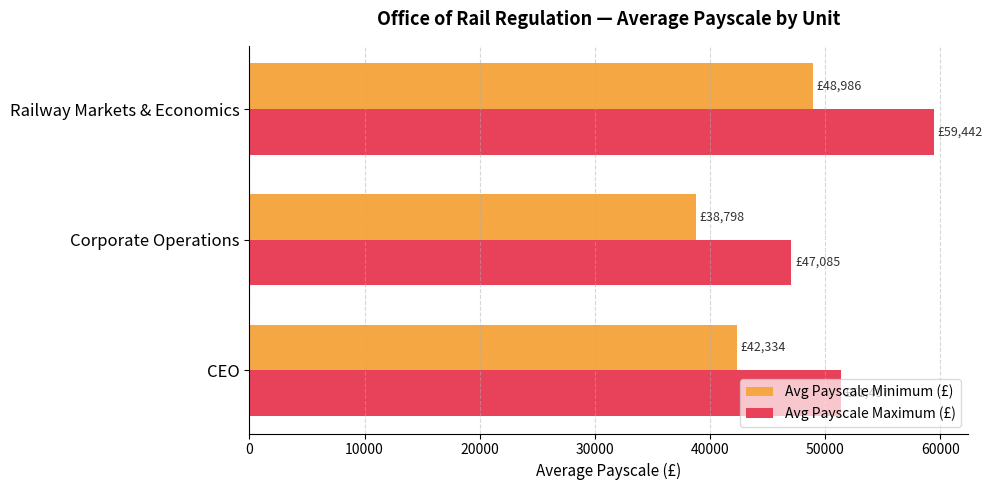

Which series has the largest total across all categories?

Avg Payscale Maximum (£)